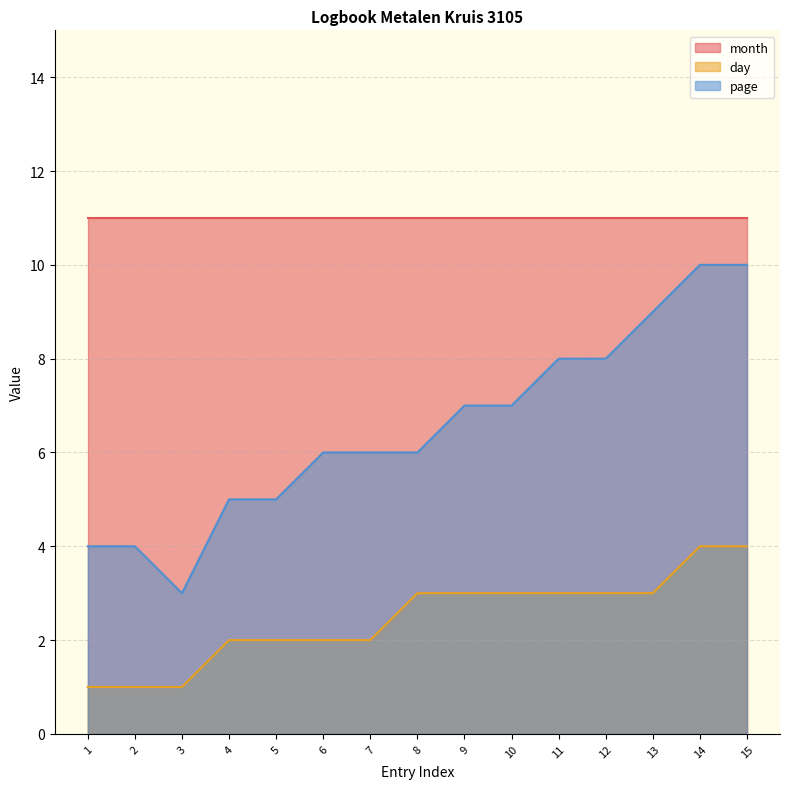

What is the difference between the maximum and minimum values in the day series?

3